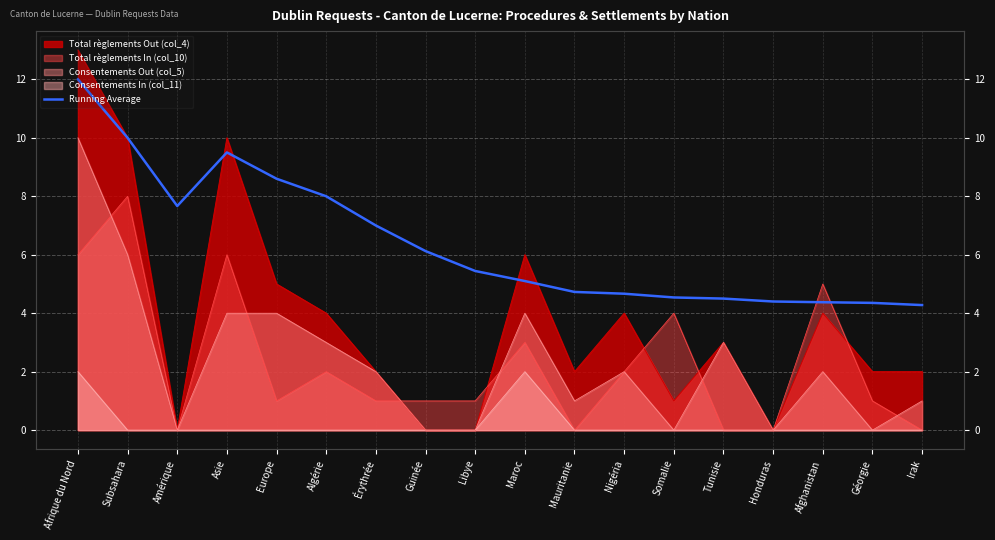

How many data points does each series have?

18